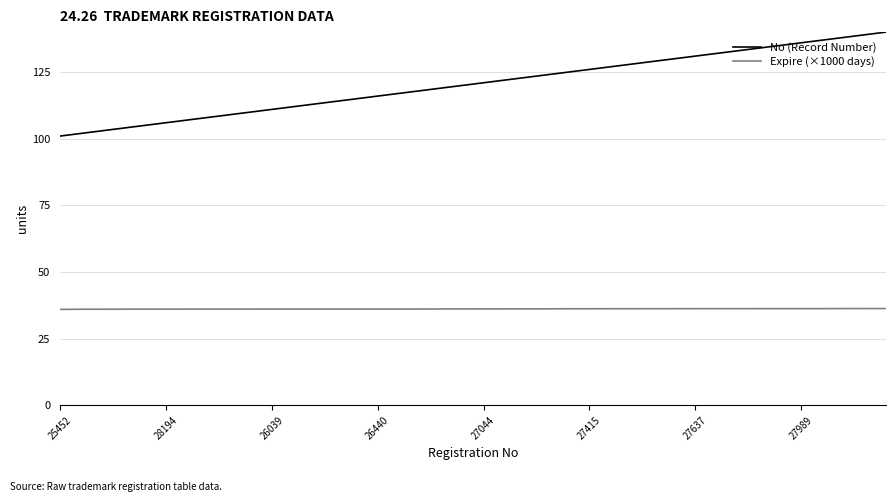

What is the smallest value displayed?

36.0